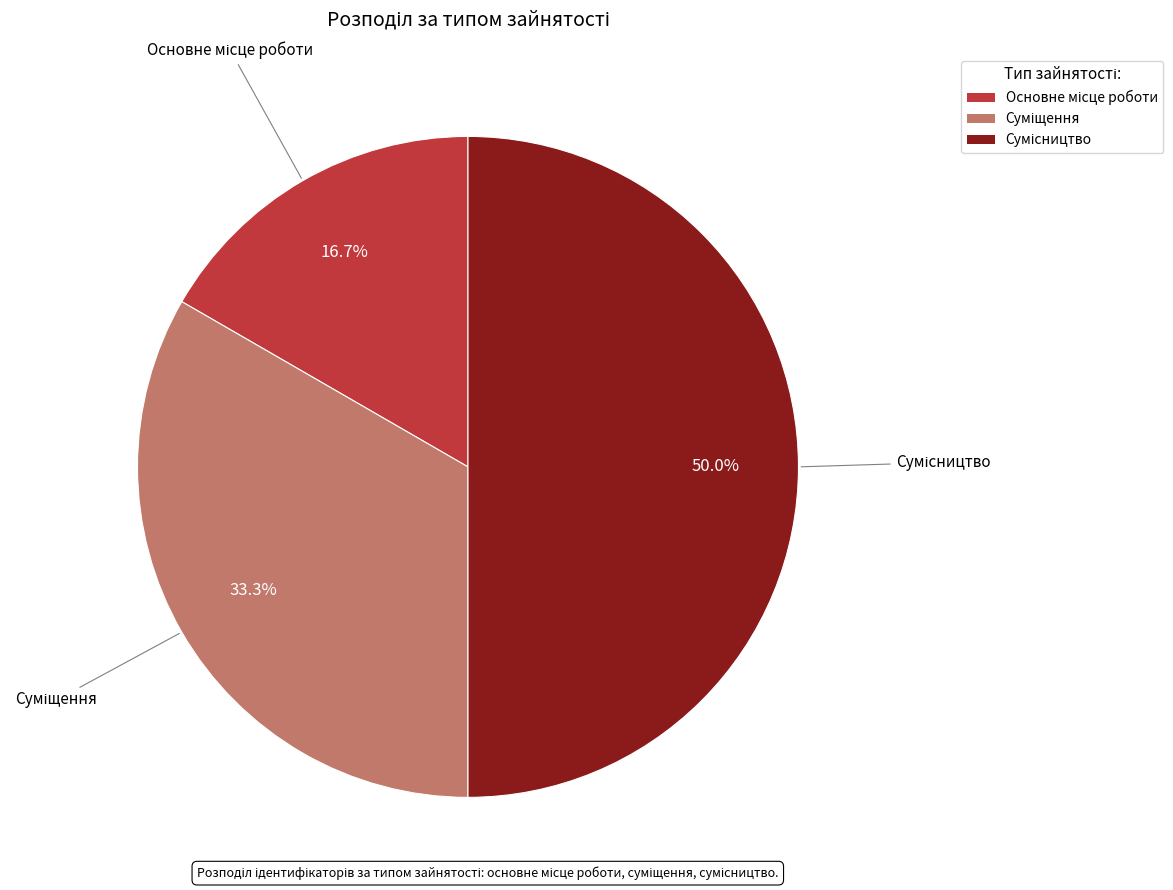

Count the number of slices in the pie.

3